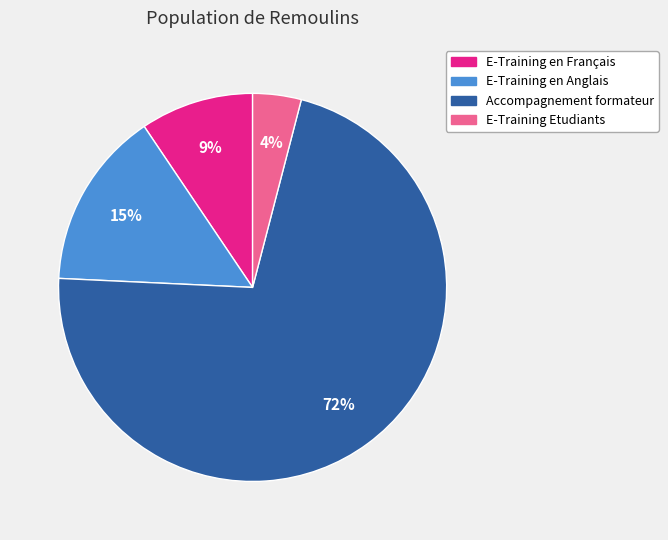

Between E-Training en Anglais and E-Training Etudiants, which is larger?

E-Training en Anglais